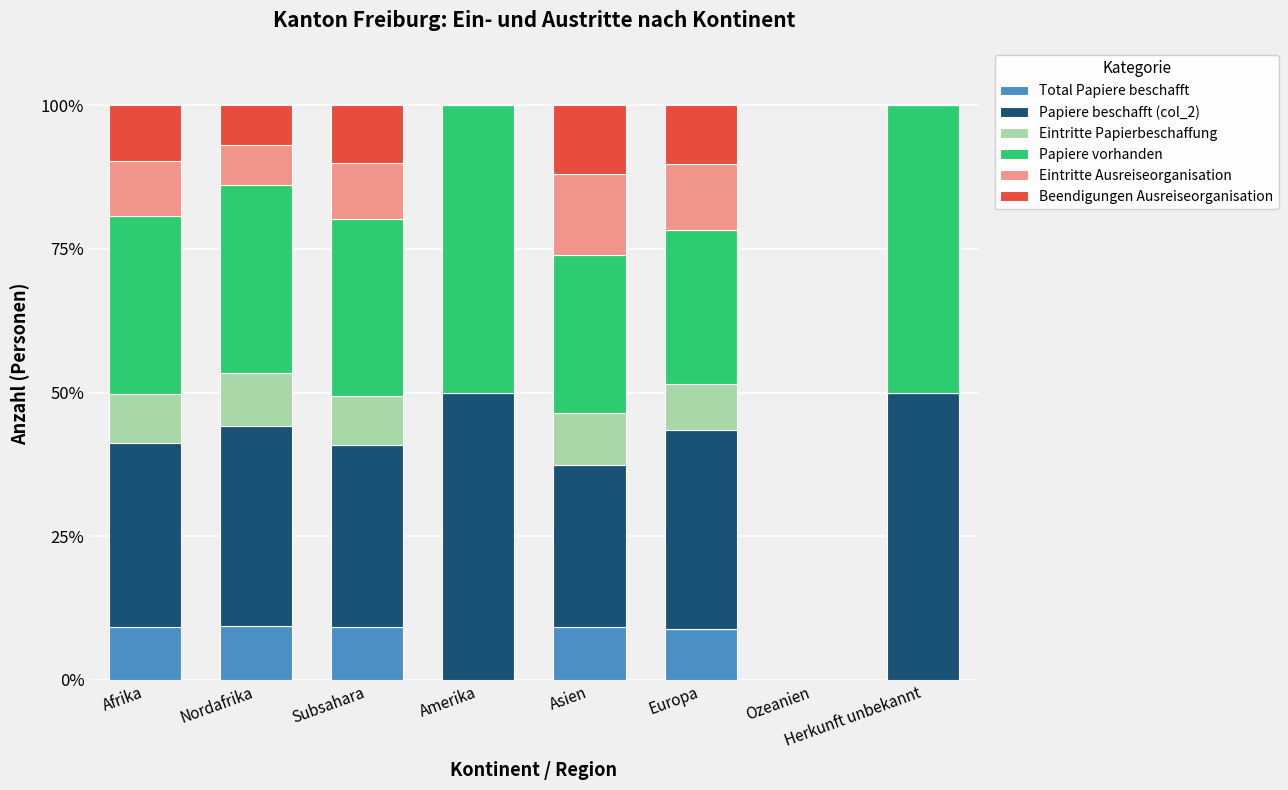

What is the highest value of the Total Papiere beschafft series?

9.3